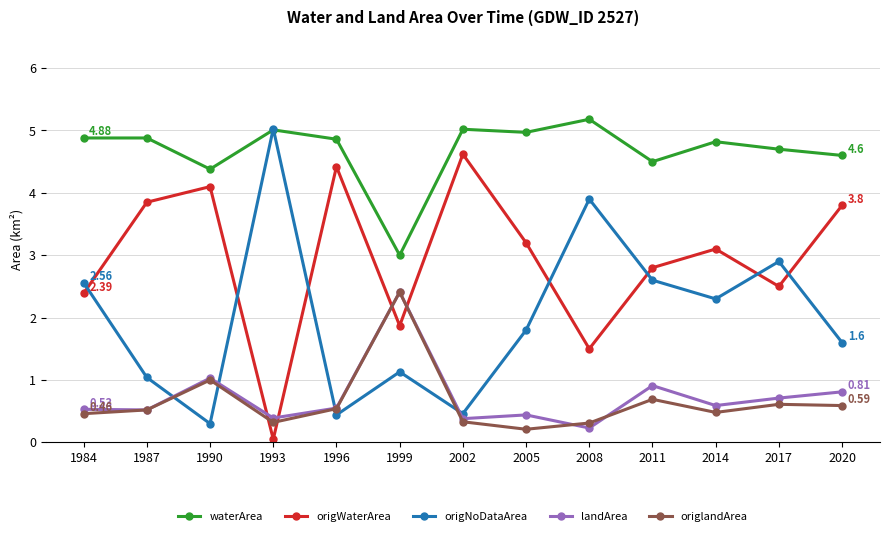

What is the spread (max minus min) of values at 2014?

4.3